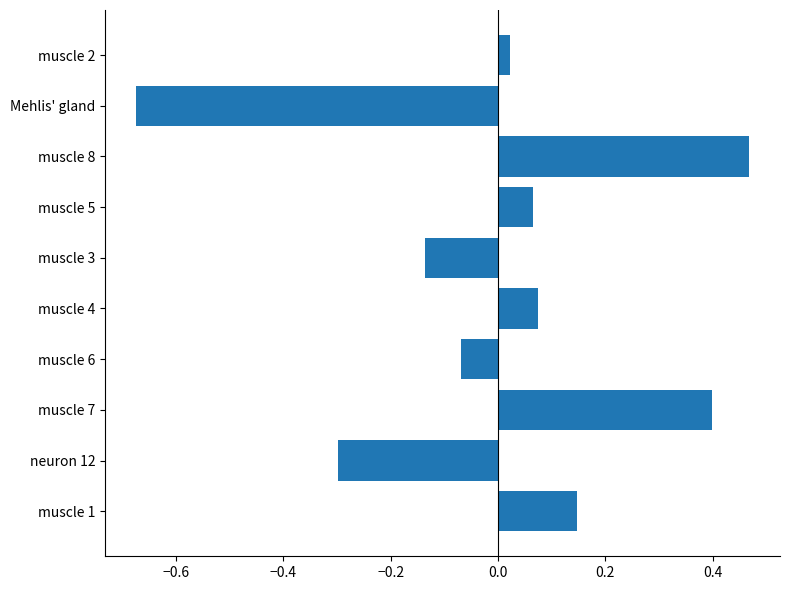

The chart shows a value of -0.0 at muscle 6. True or false?

False